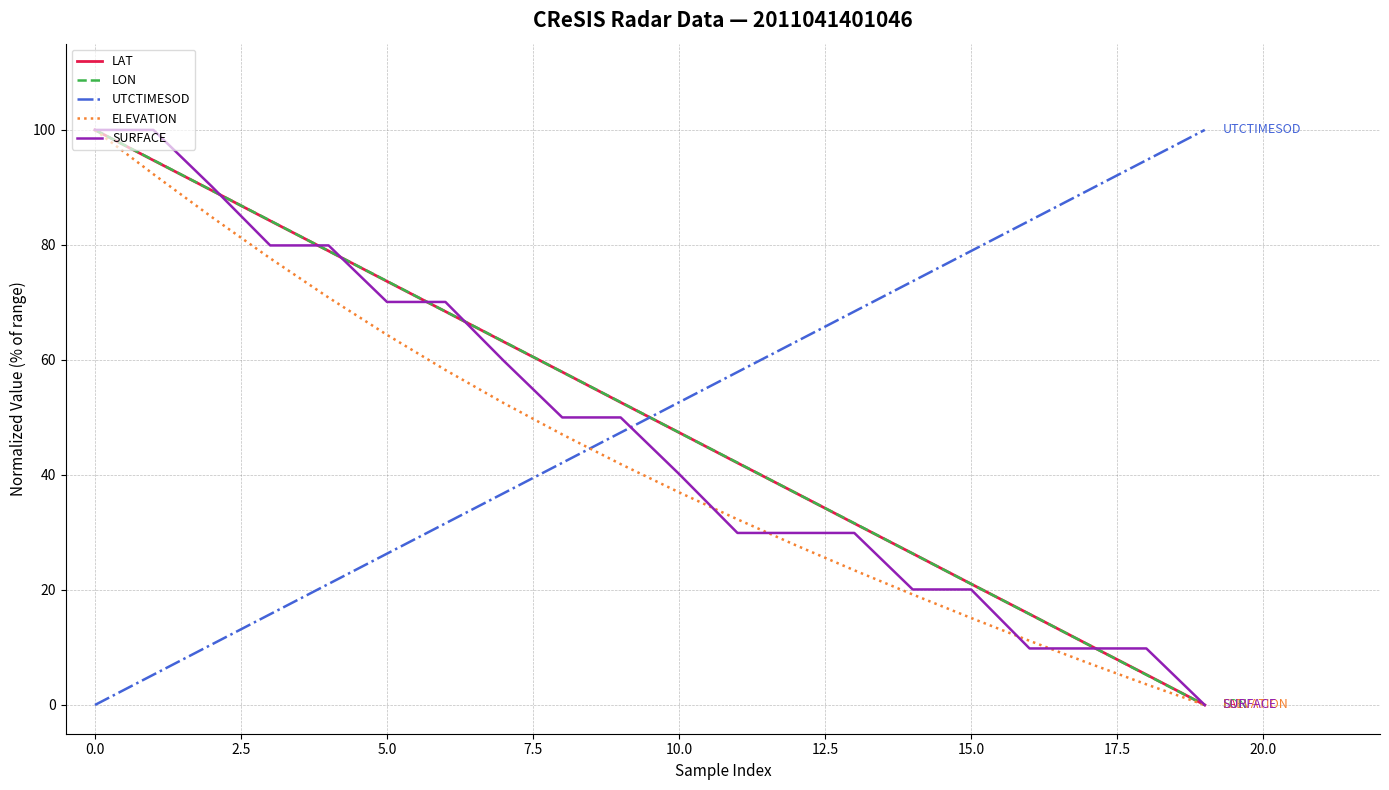

What is the highest value of the LAT series?

100.0